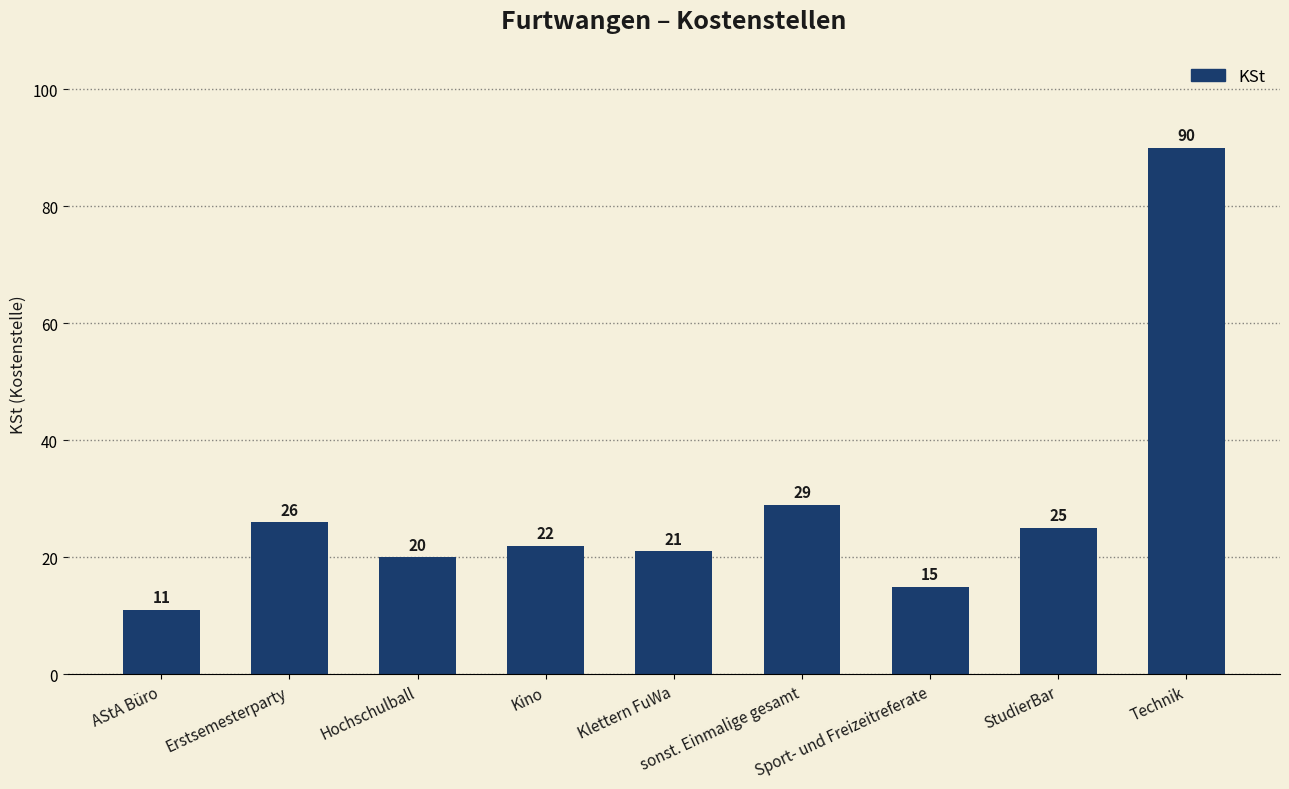

What is the smallest value displayed?

11